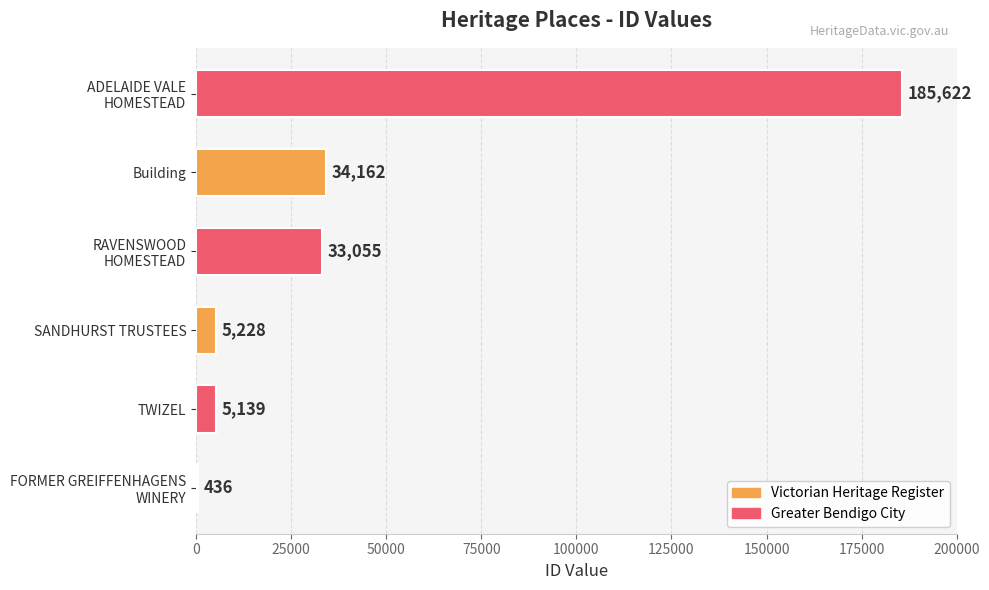

What is the greatest value displayed?

185622